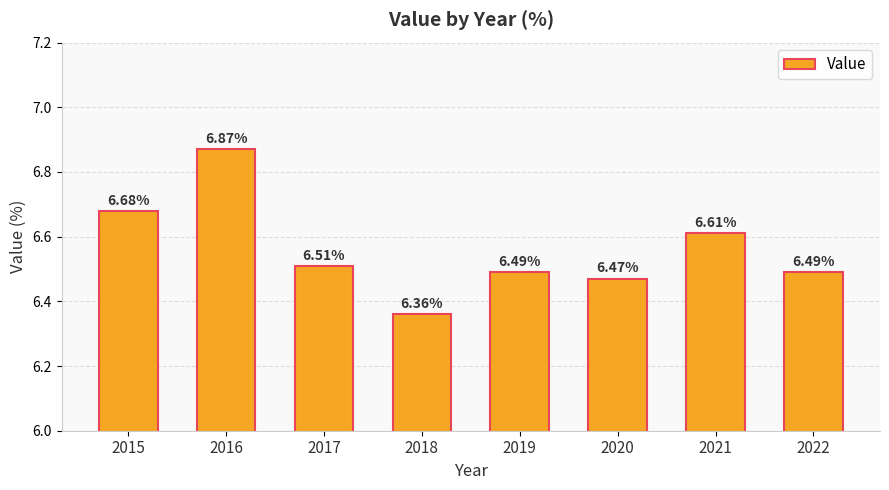

What is the sum of the values at 2022 and 2016?

13.4